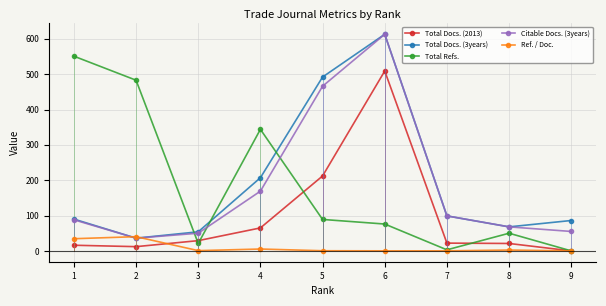

True or false: Total Refs. has more than 0 interior local peaks.

True